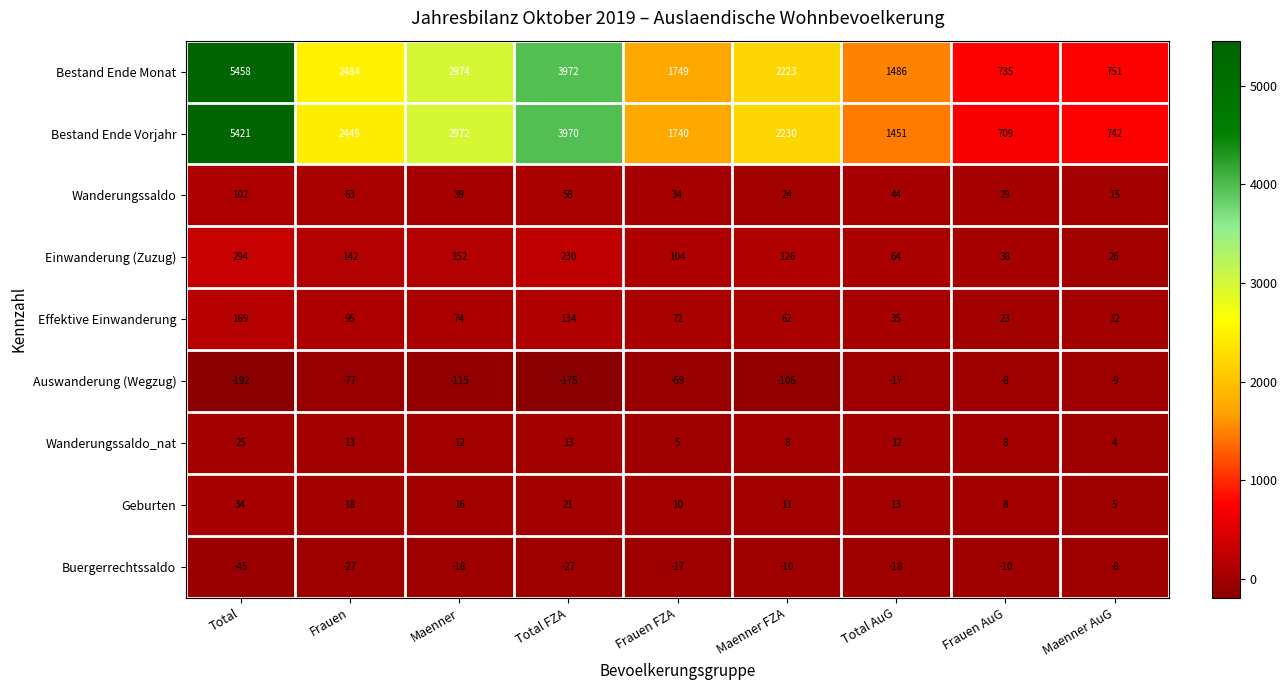

What is the maximum value shown in the chart?

5458